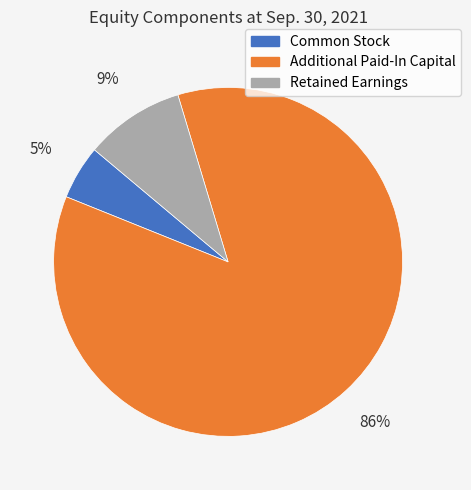

Is Retained Earnings the majority of the pie?

No